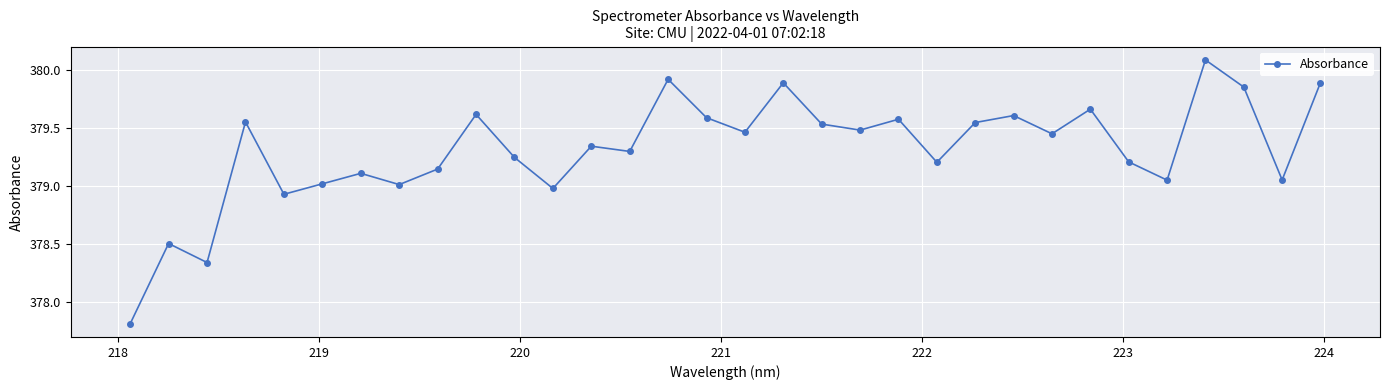

What is the minimum value shown in the chart?

377.8